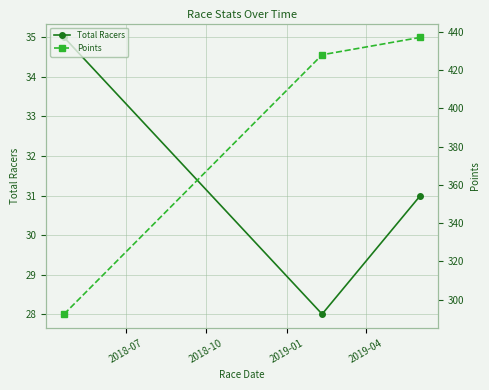

Rank the series by their average value, from lowest to highest.

Total Racers, Points